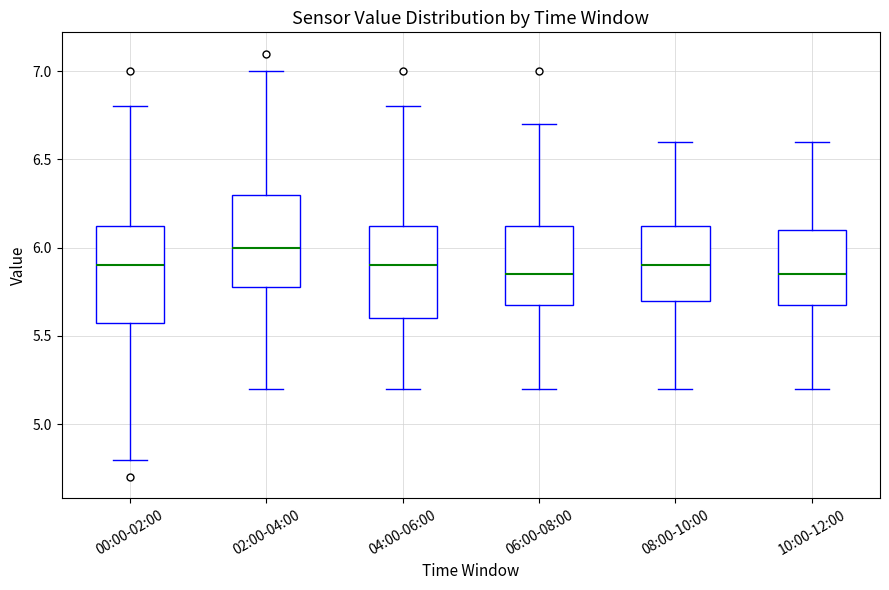

Where is the upper edge of the box for 02:00-04:00 on the y-axis? The values are not printed on the chart, so give them approximately, as read against the axis.

6.30